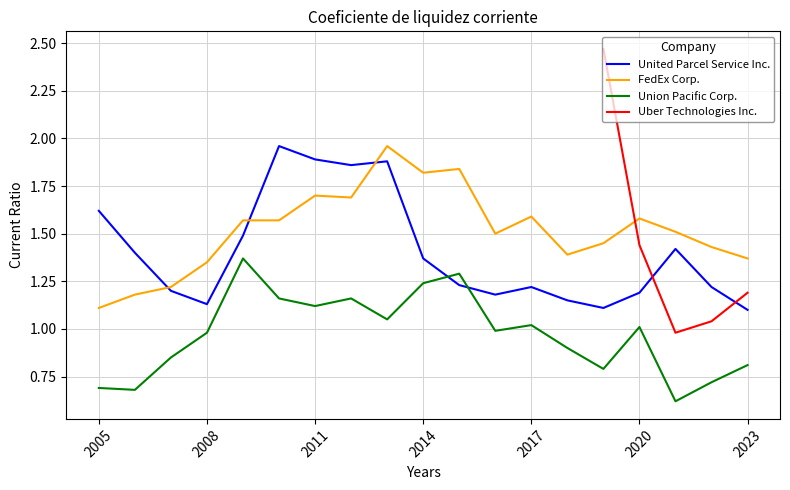

What is the average value of the Union Pacific Corp. series?

1.0